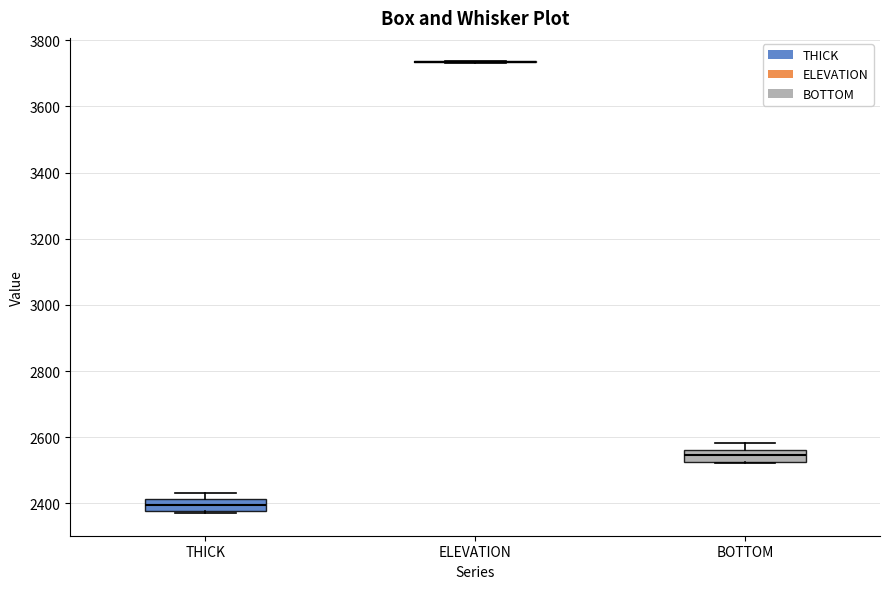

Reading left to right, transcribe this box plot: for each box, give where its median line is, the range the box spans, and where its two whiskers end, as read against the y-axis. The values are not printed on the chart, so give them approximately, as read against the axis.

THICK: median 2400, box 2380 to 2420, whiskers 2380 to 2440
ELEVATION: box collapsed to a line at 3740, whiskers 3740 to 3740
BOTTOM: median 2540, box 2520 to 2560, whiskers 2520 to 2580